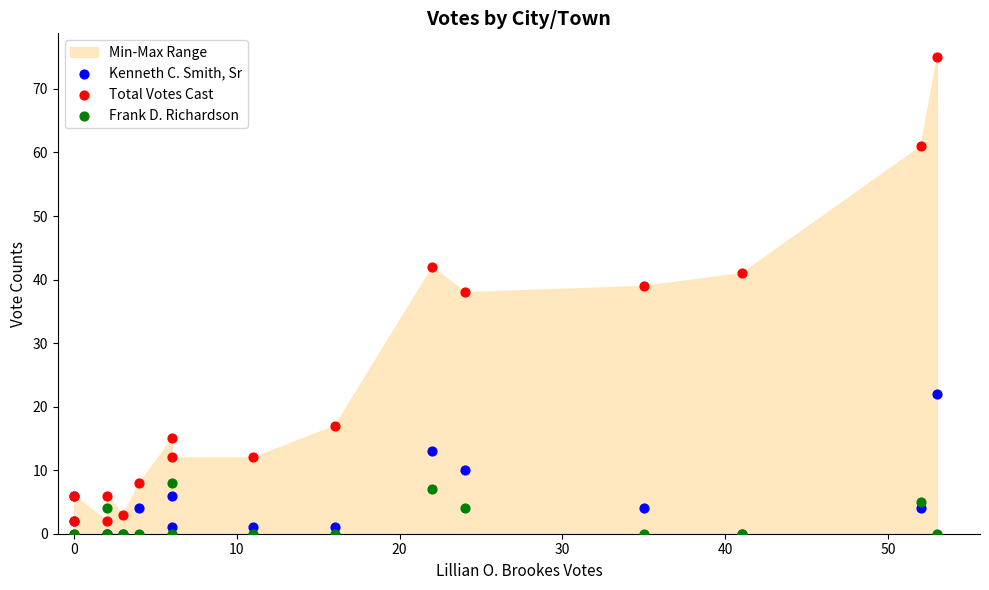

Across all series, what Y value is closest to 37?

38